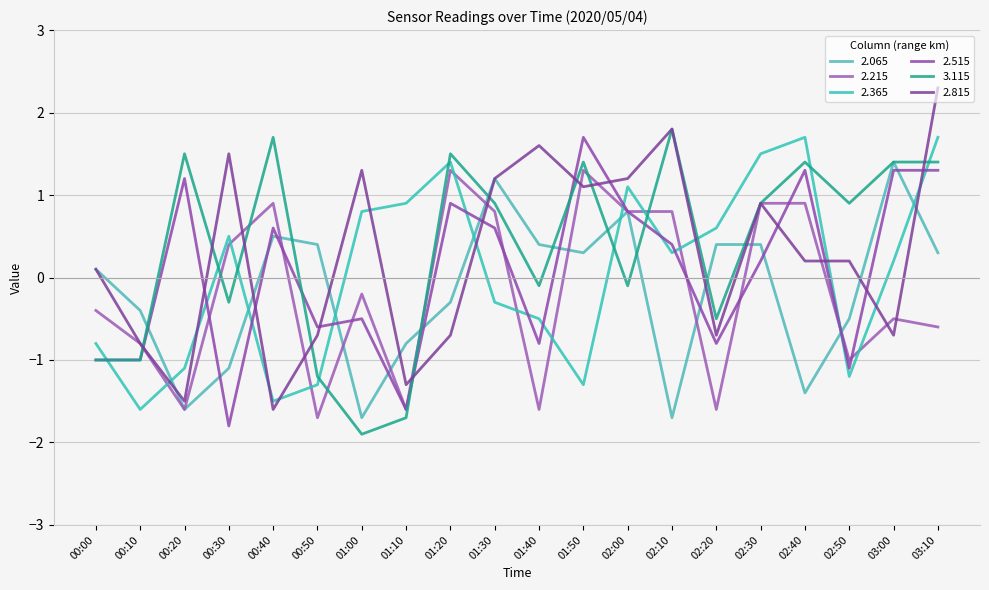

What position from the right is 01:50?

9